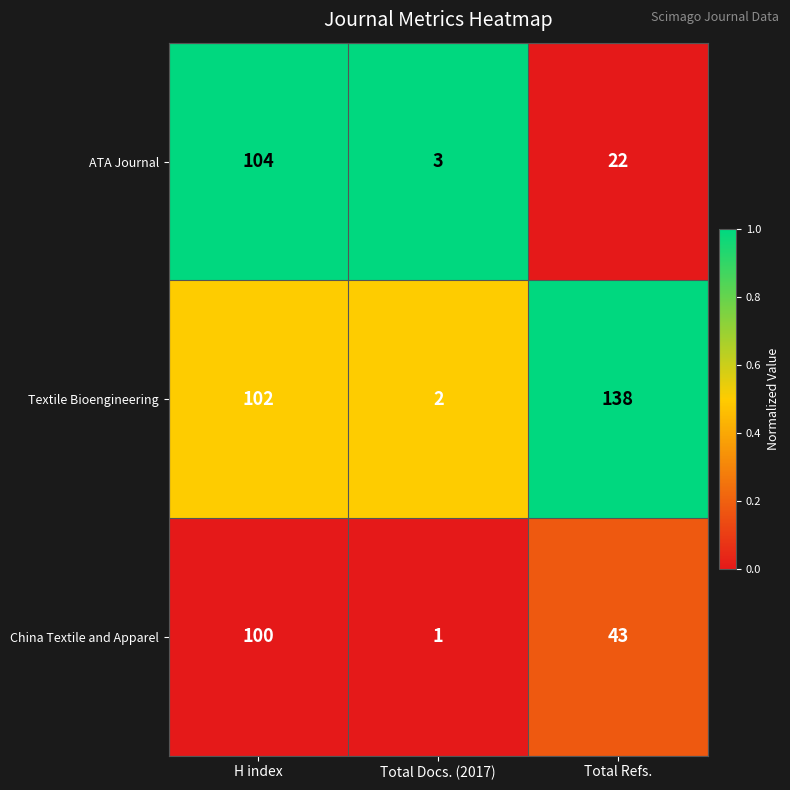

Is it true that China Textile and Apparel equals 43 at Total Refs.?

True